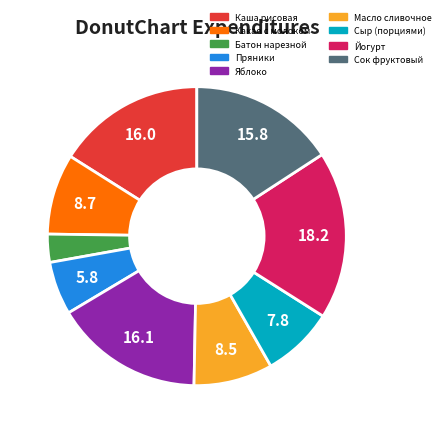

Between Сыр (порциями) and Яблоко, which is larger?

Яблоко